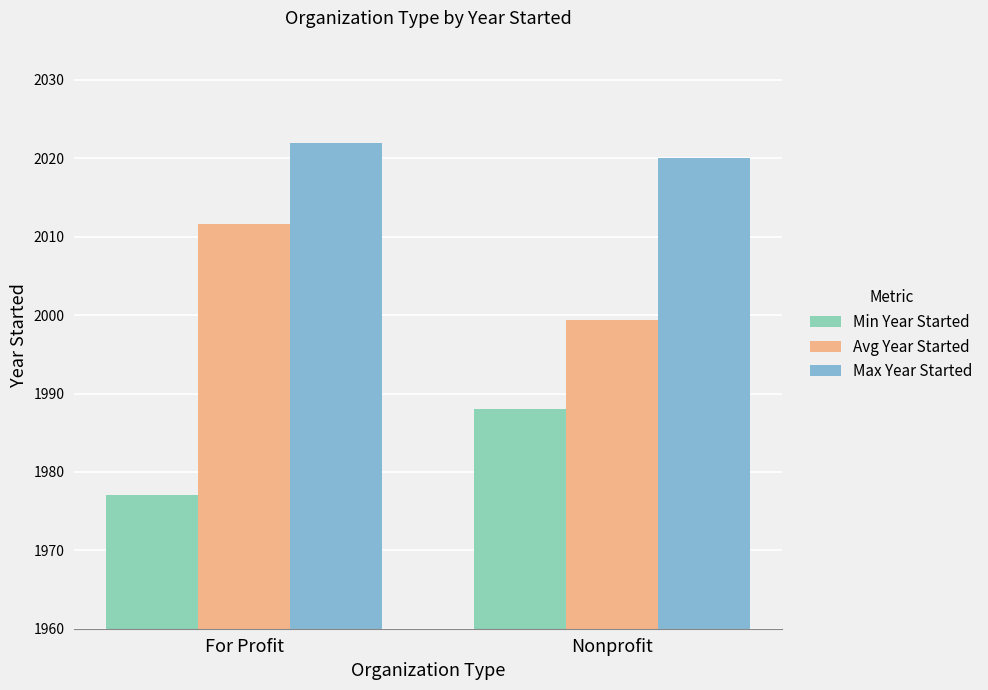

List the labels in order of Min Year Started value, smallest first.

For Profit, Nonprofit